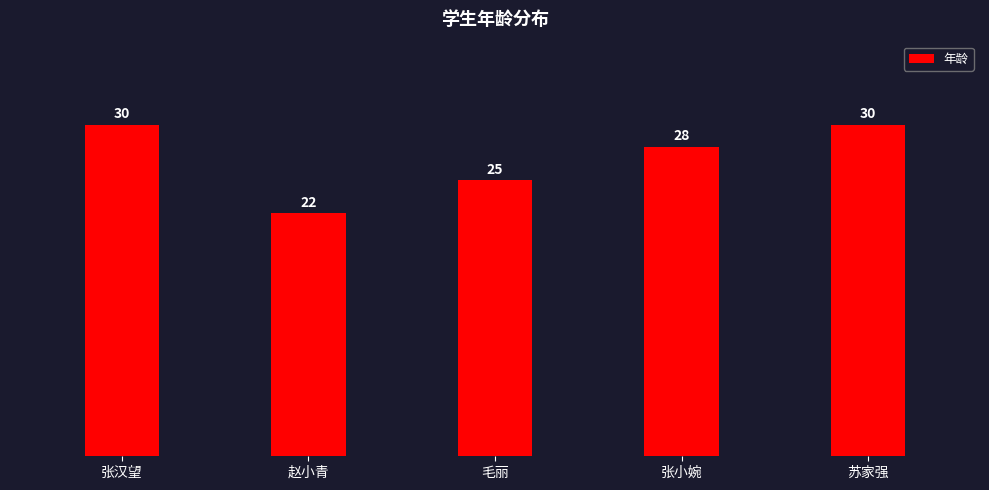

How many values are between 25 and 30?

4